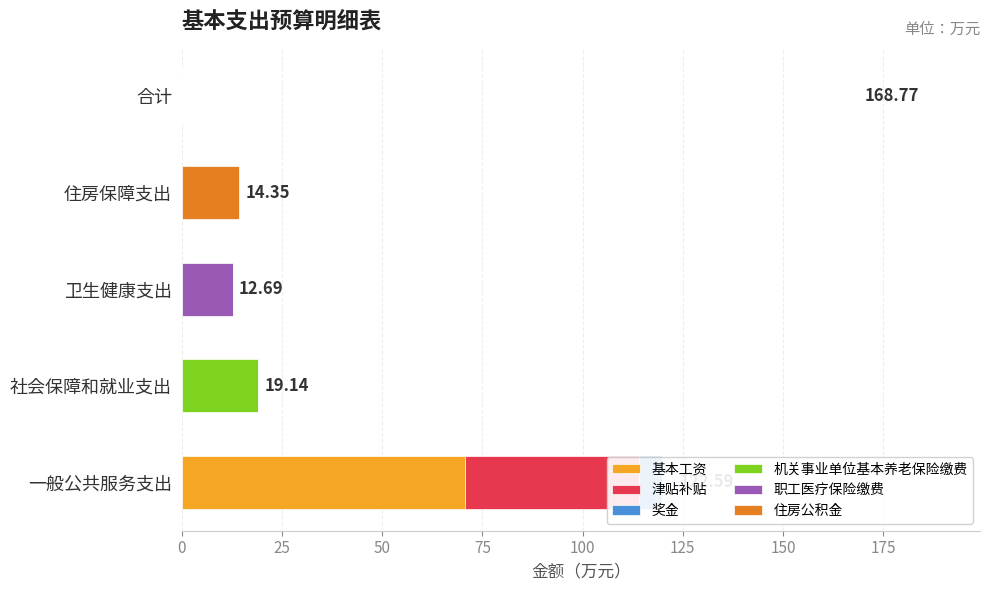

At how many categories does at least one series exceed 8?

4